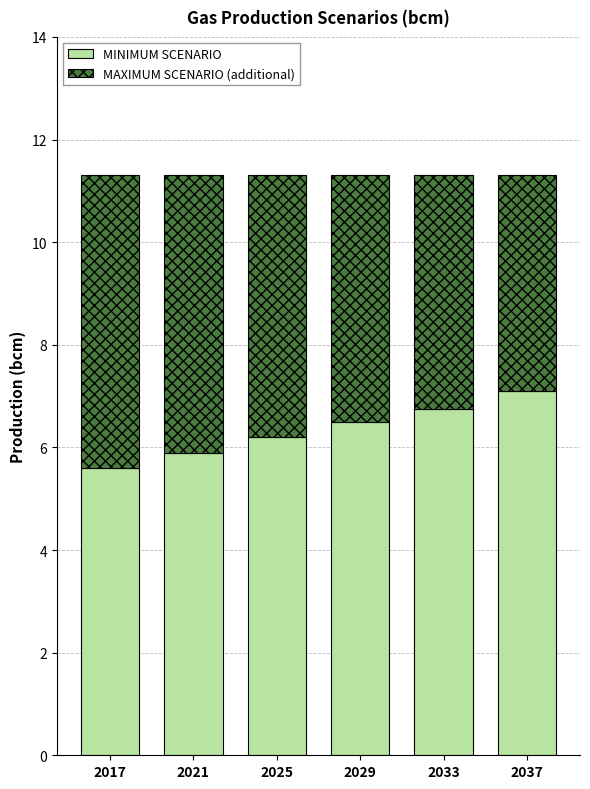

Reading left to right, list the values for the MINIMUM SCENARIO series.

2017=5.6	2021=5.9	2025=6.2	2029=6.5	2033=6.8	2037=7.1